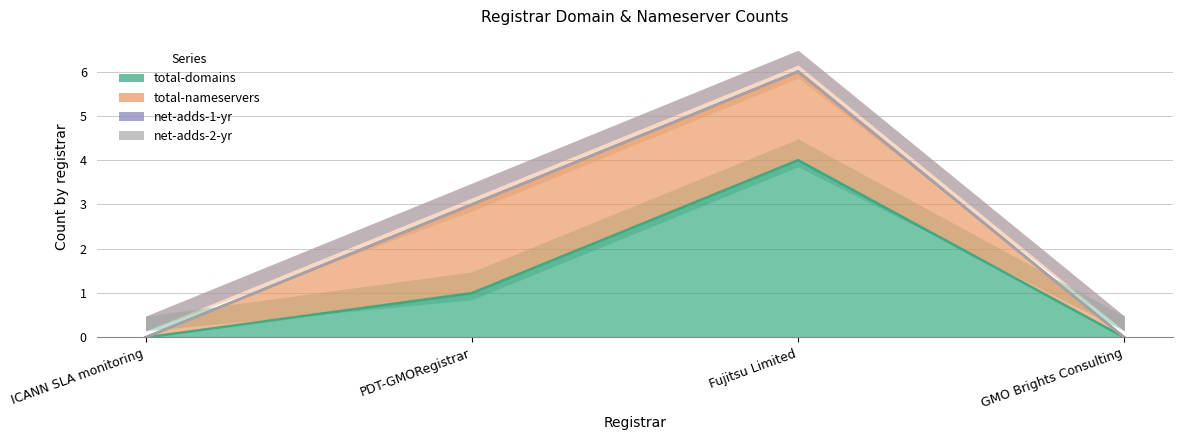

Which has a higher value, PDT-GMORegistrar or GMO Brights Consulting?

PDT-GMORegistrar